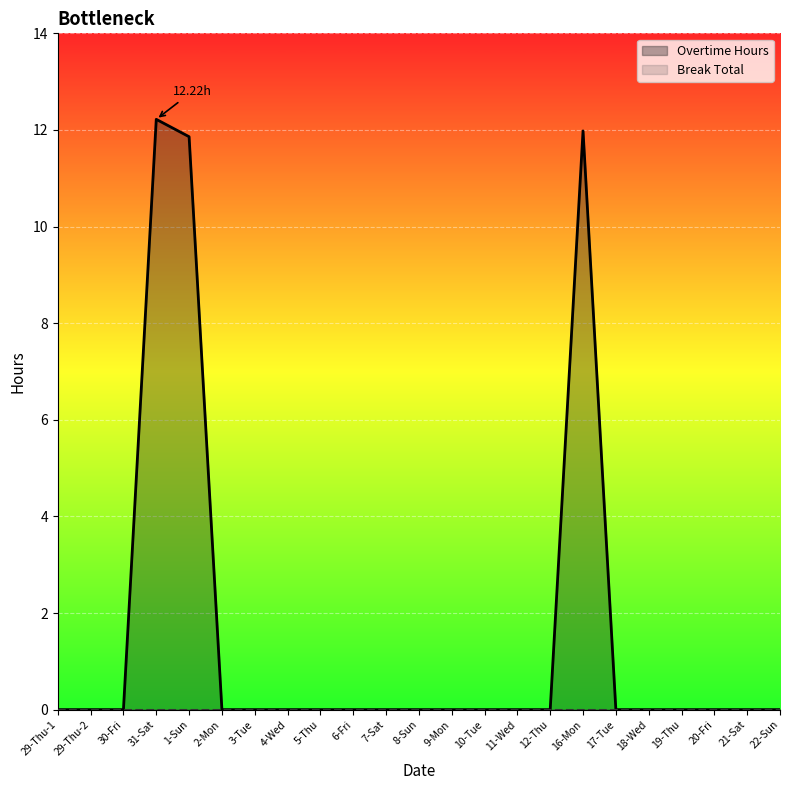

How many distinct data groups are displayed?

2